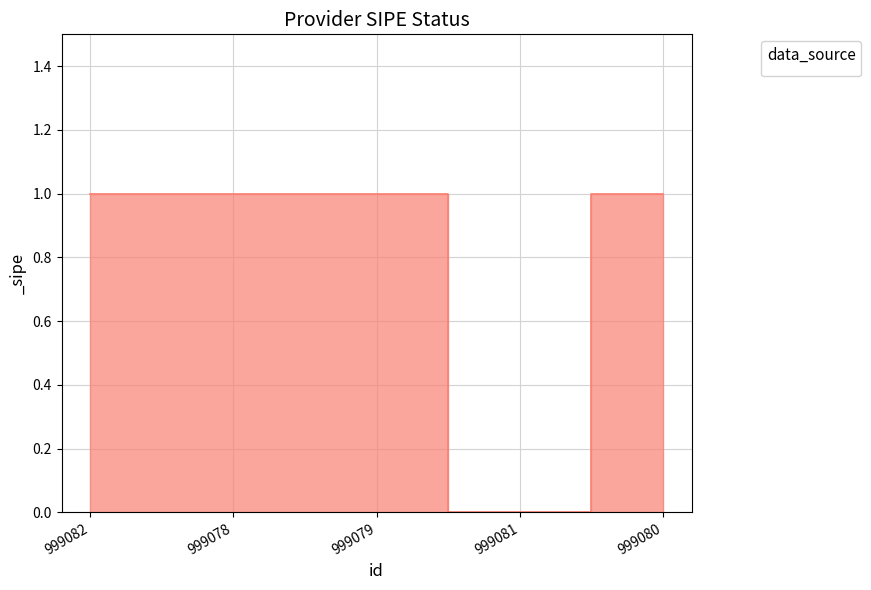

True or false: the data has more than 2 interior local peaks.

False